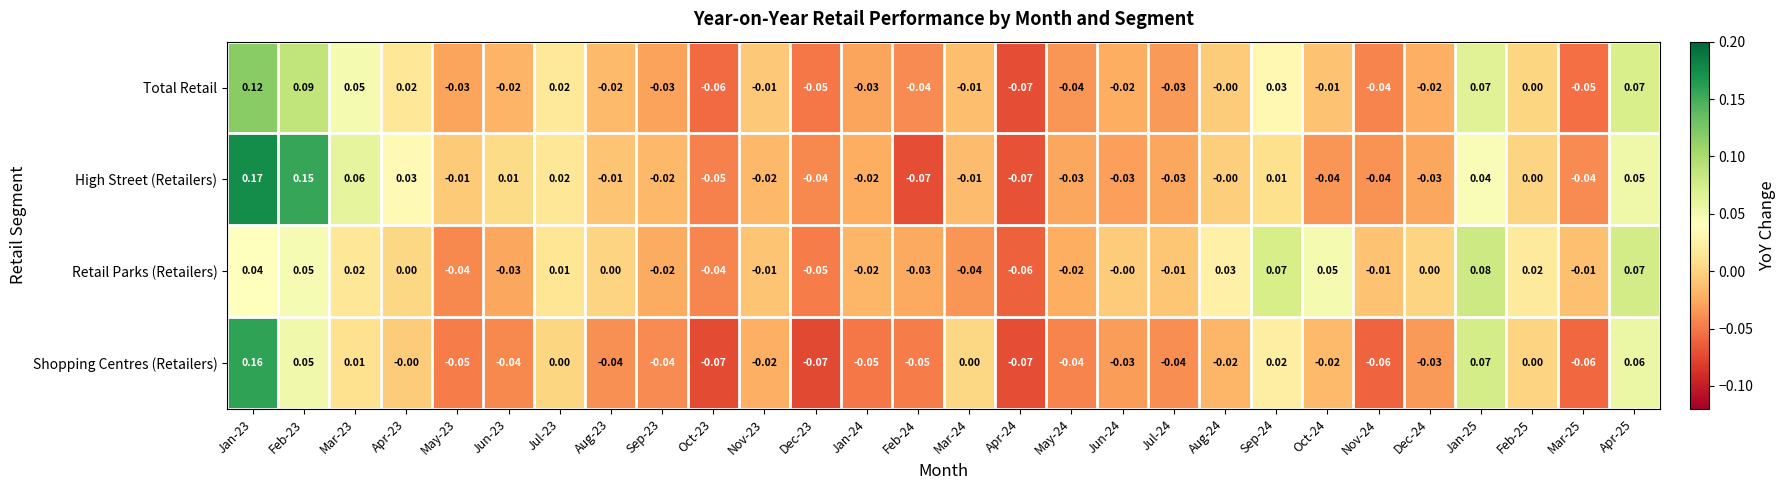

Which series has the largest total across all categories?

Retail Parks (Retailers)